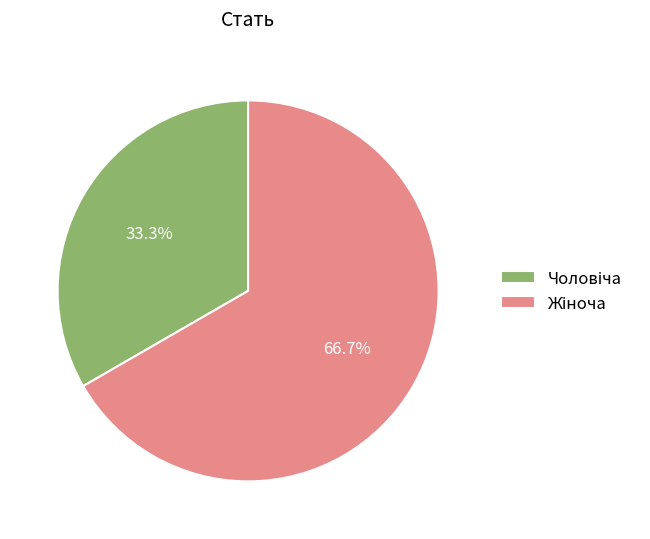

Is there any slice that represents more than half of the pie?

Yes